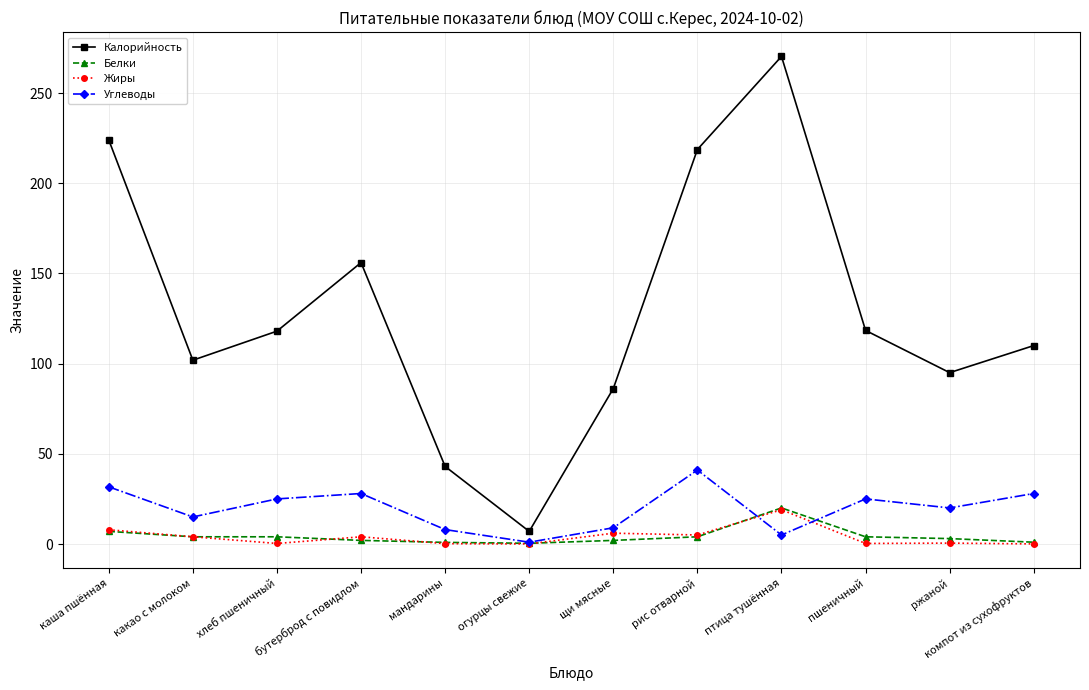

How many distinct data groups are displayed?

4